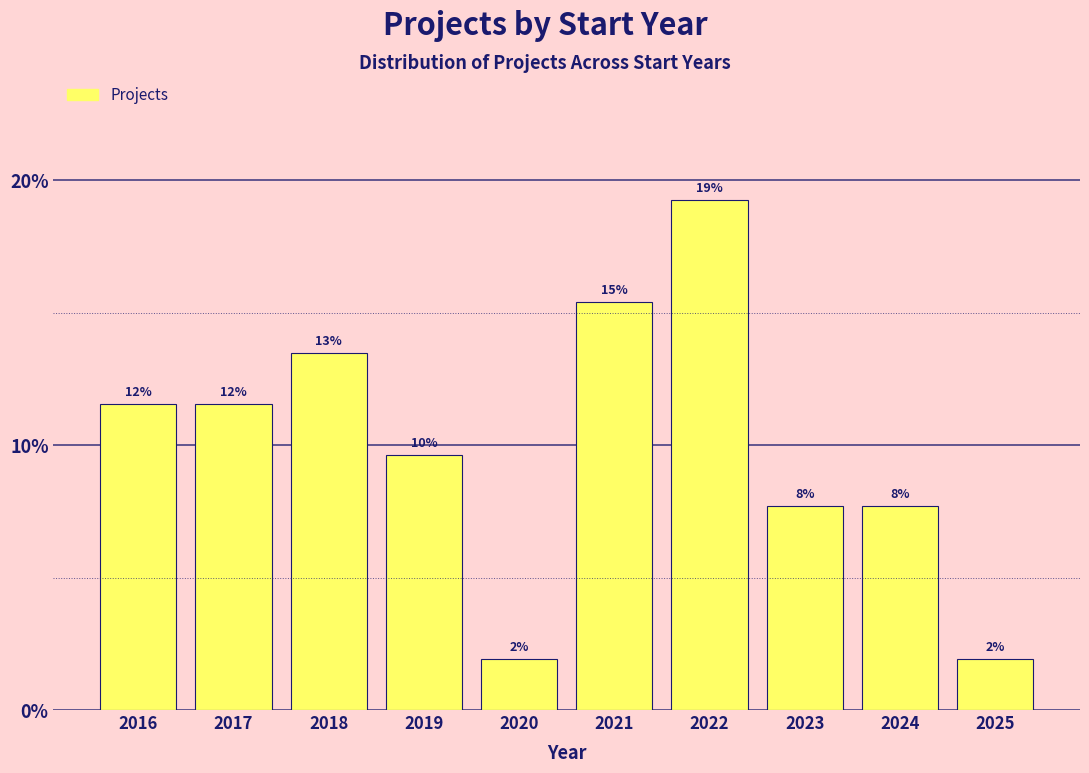

Does the chart contain any negative values?

No